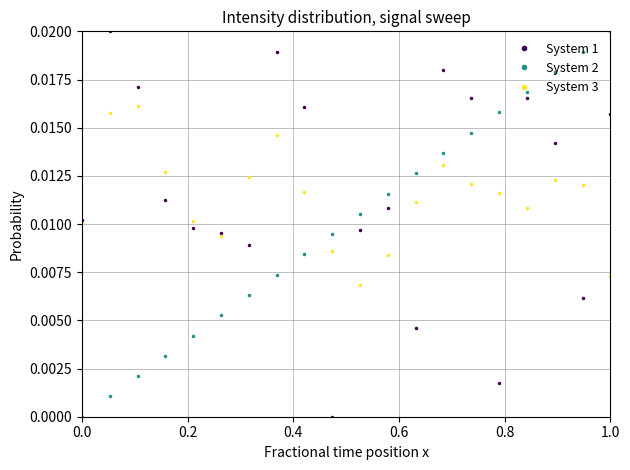

True or false: System 1 has more than 0 points higher than both neighbors.

True